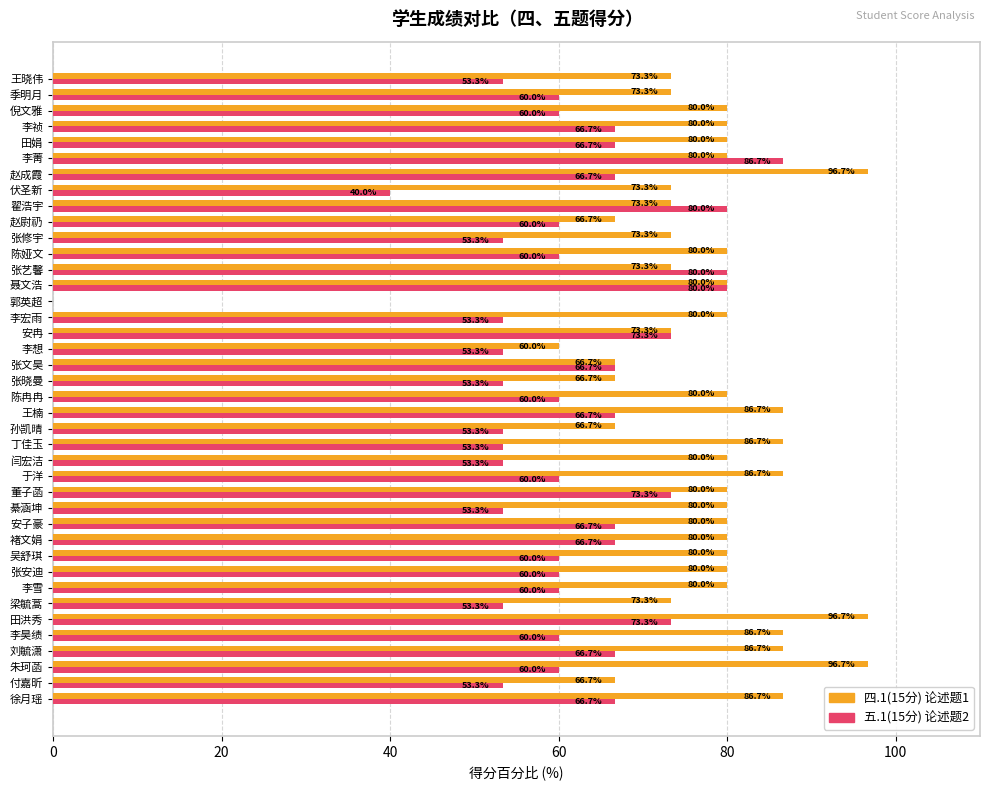

At which category is the sum across all series the highest?

田洪秀